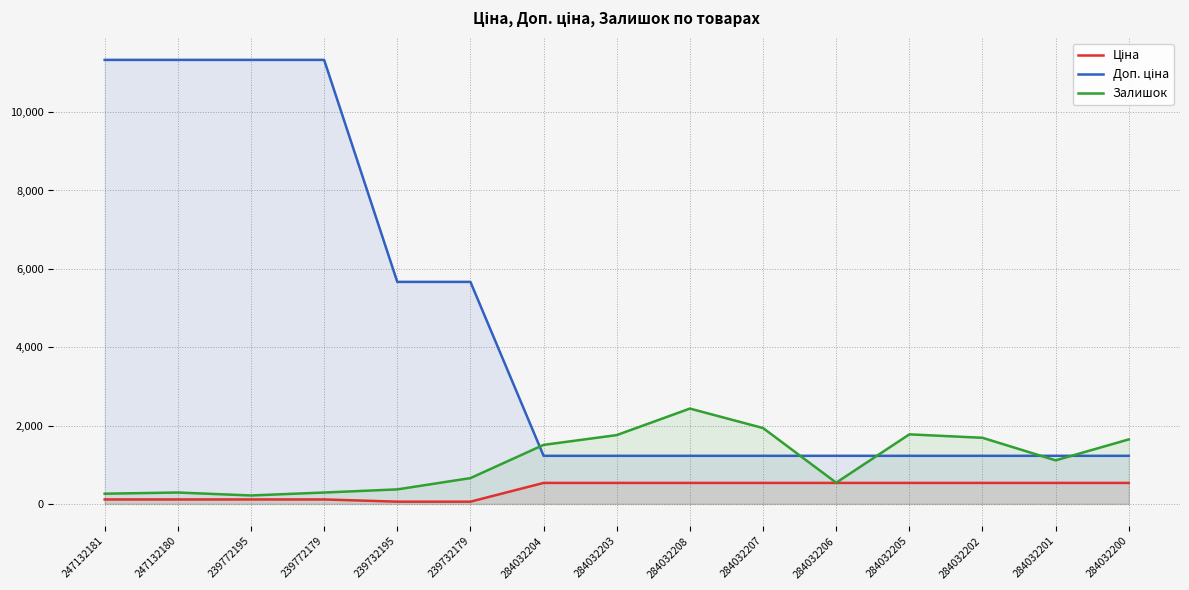

What is the label of the 4th point from the left?

239772179